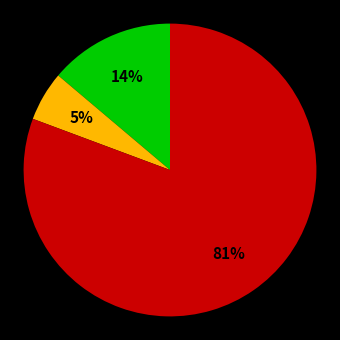

To the nearest percent, what is the average slice percentage?

33%